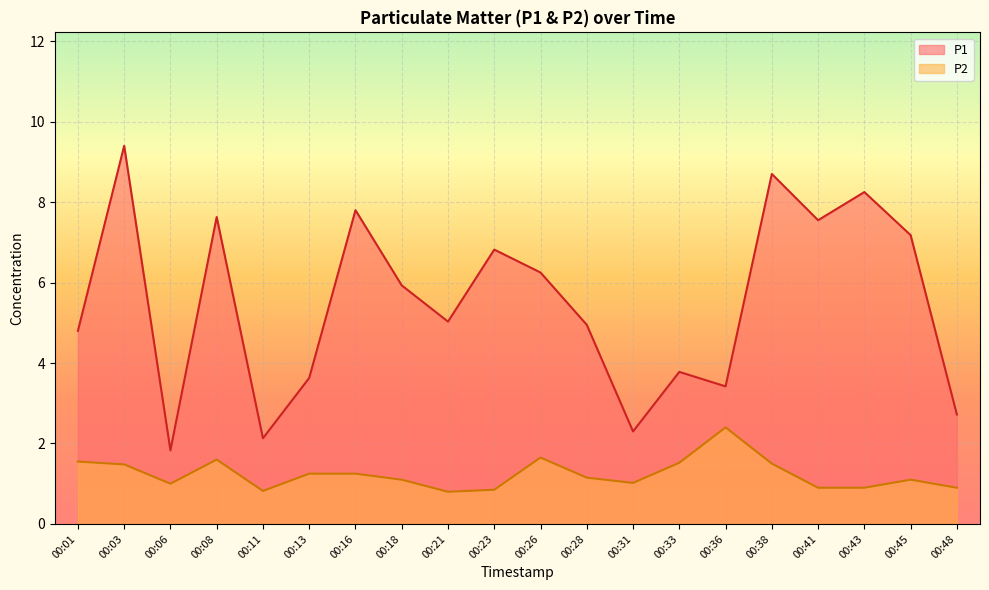

What is the smallest value displayed?

0.8